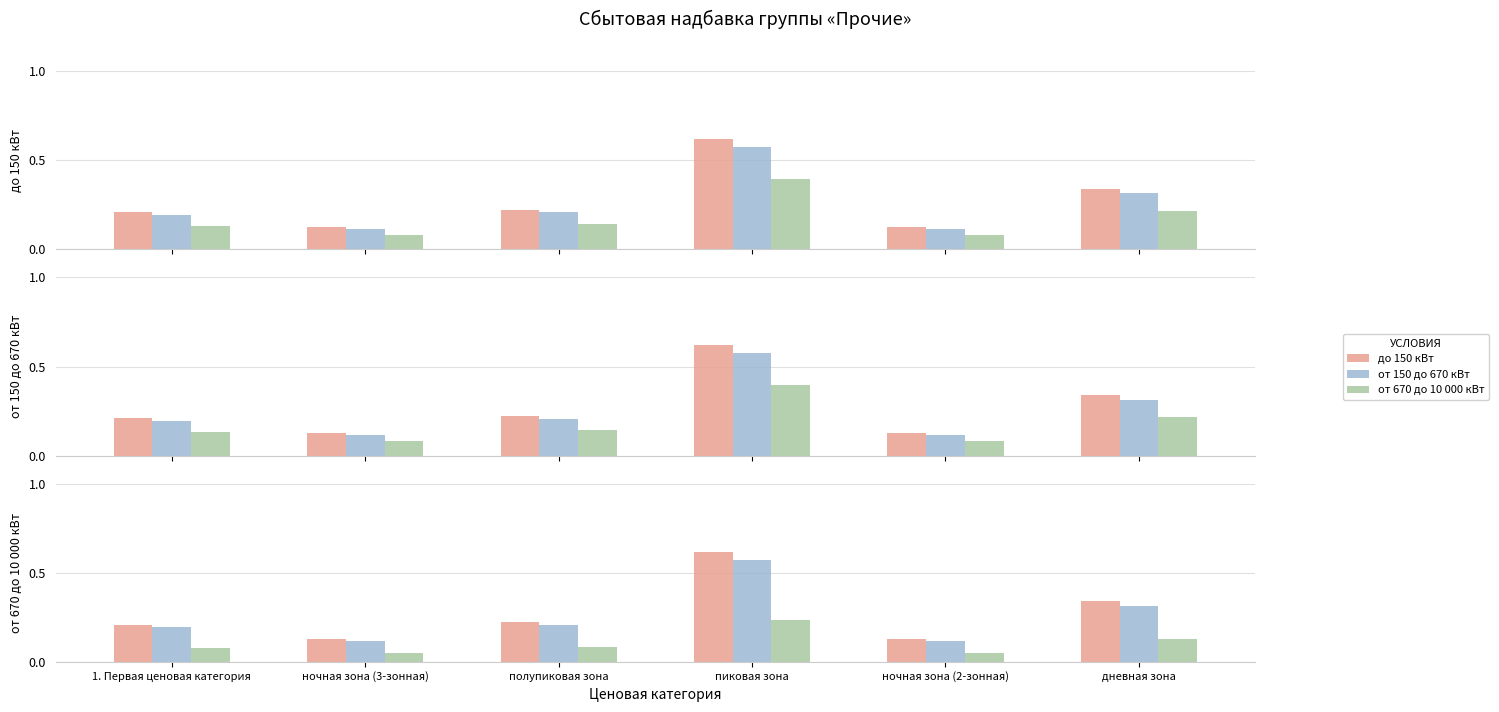

Which category has the highest value across all series?

пиковая зона